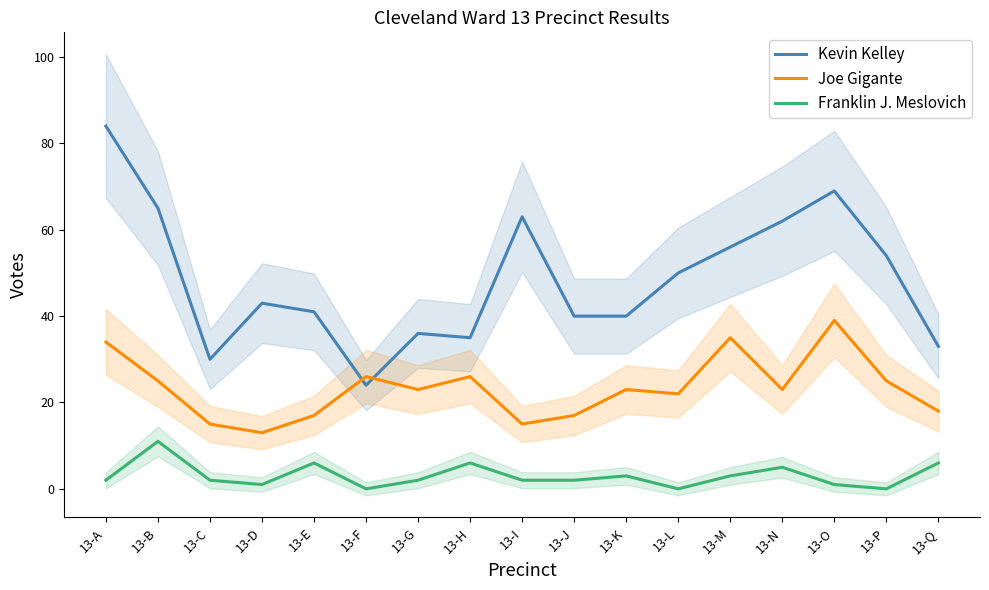

At which label does Franklin J. Meslovich reach its minimum?

13-F